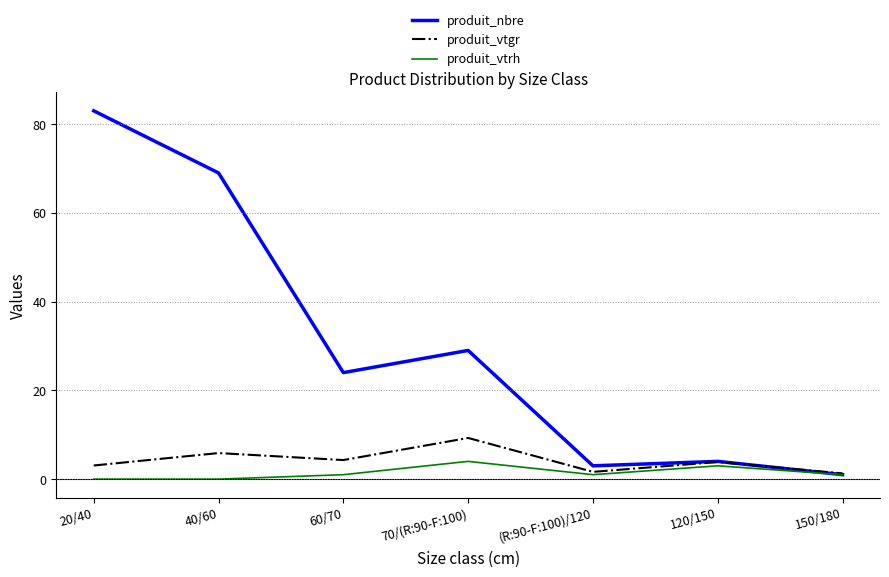

Rank the series at 40/60 from lowest to highest value.

produit_vtrh, produit_vtgr, produit_nbre